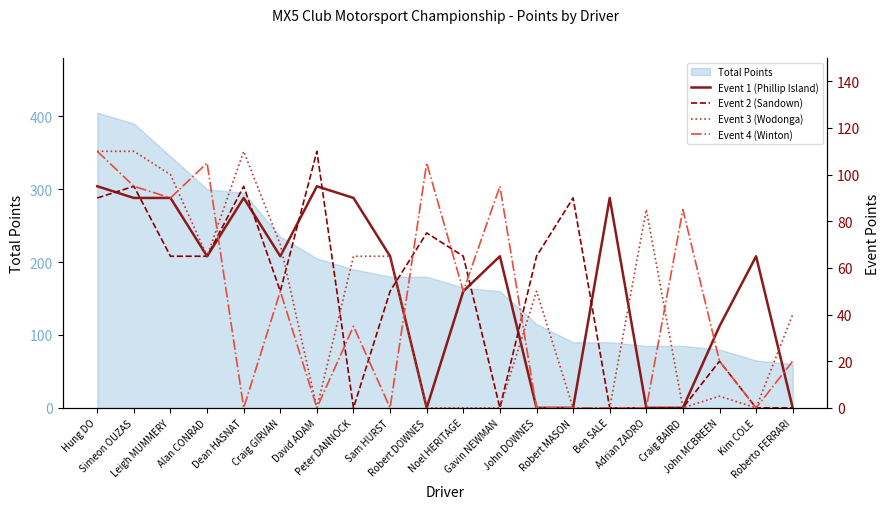

At John DOWNES, list the series in order from smallest to largest.

Event 1 (Phillip Island), Event 4 (Winton), Event 3 (Wodonga), Event 2 (Sandown)